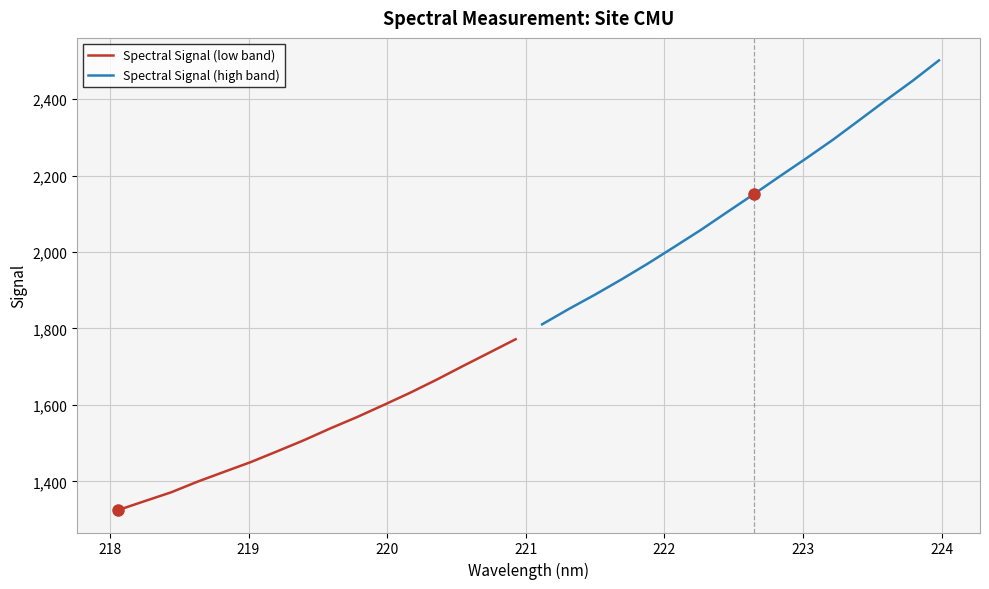

How many data points in Spectral Signal (low band) are above 1538?

8